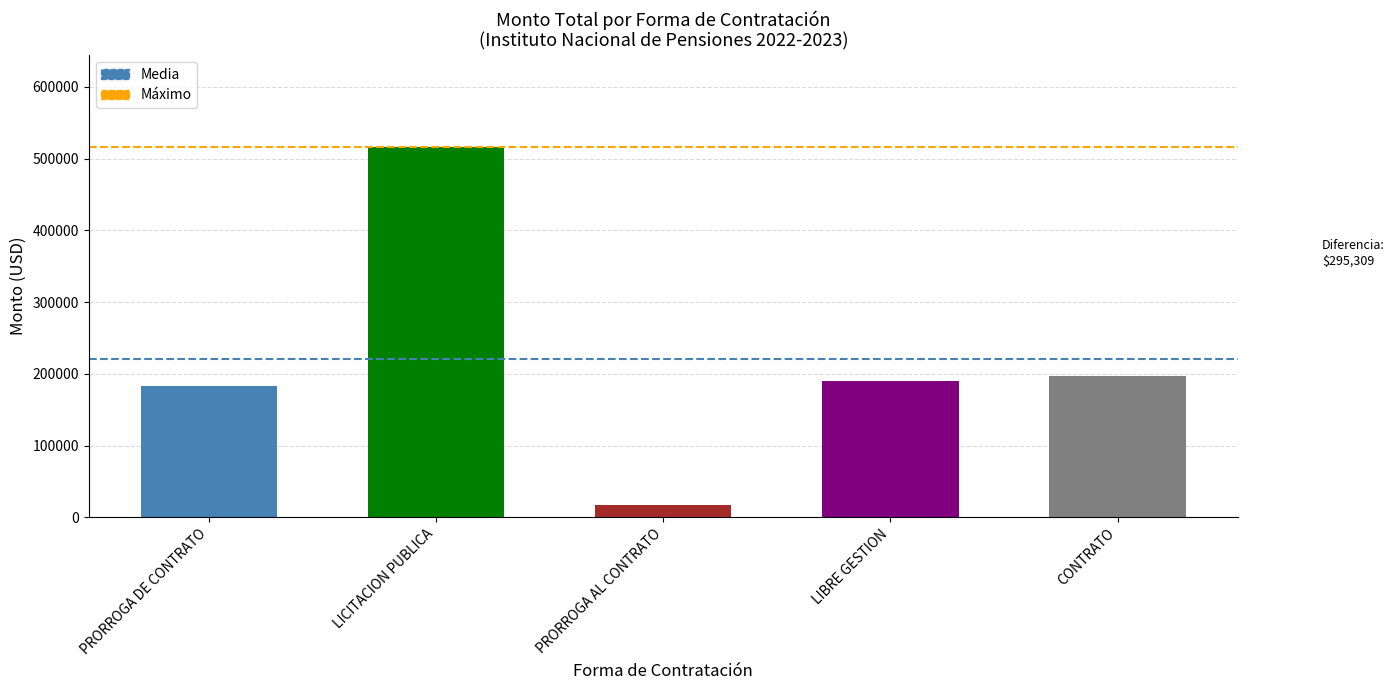

The chart shows a value of 190116.6 at LIBRE GESTION. True or false?

True